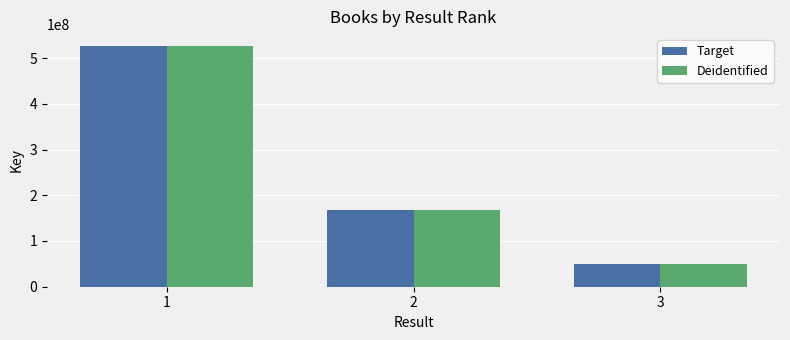

Is it true that Deidentified equals 302043225 at 2?

False